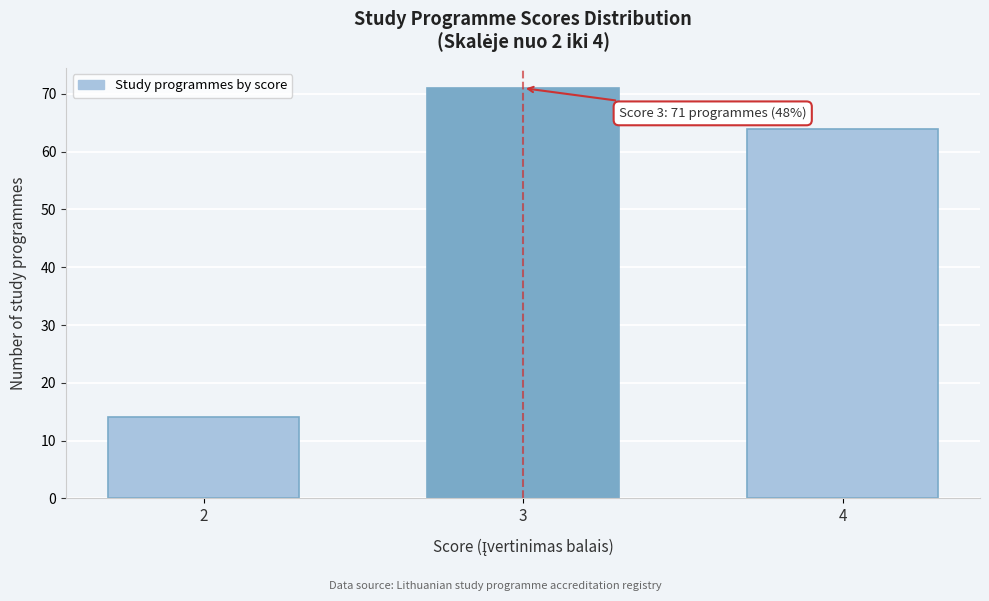

Reading left to right, transcribe all the data shown in this chart.

2=14	3=71	4=64